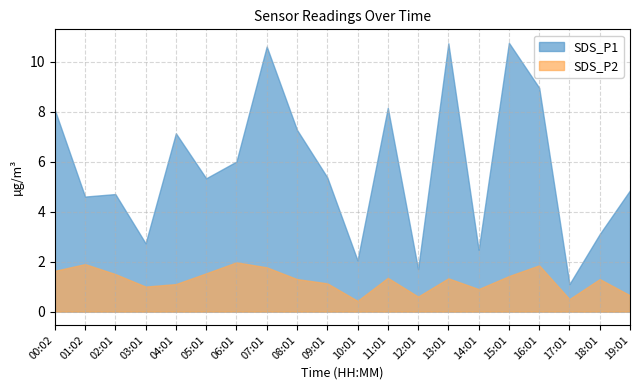

What is the greatest value displayed?

10.8